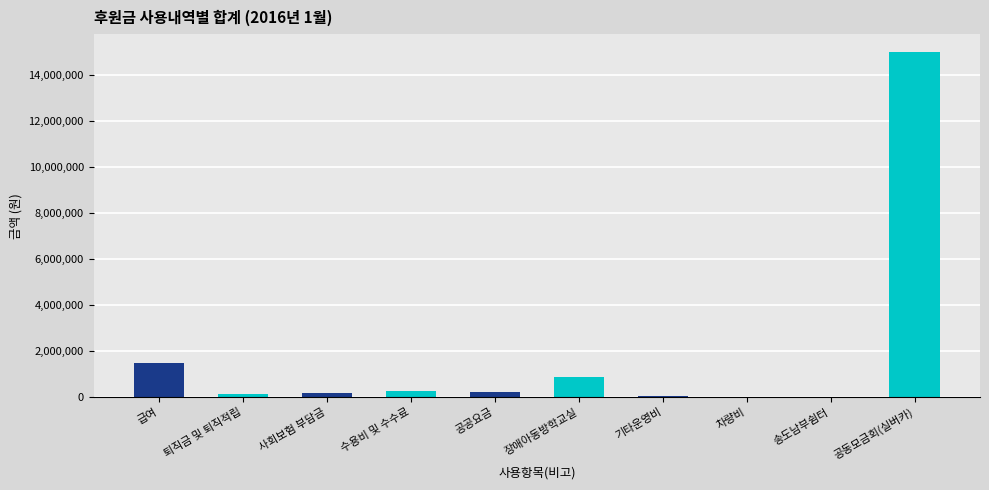

Which category has the highest value across all series?

공동모금회(실버카)